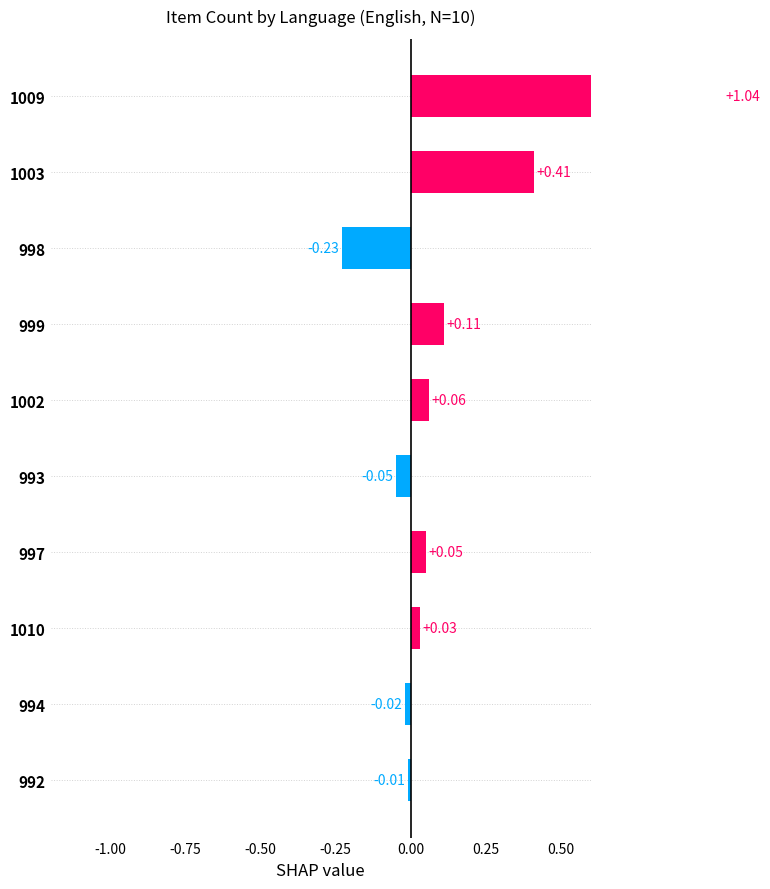

How many values are below zero?

4